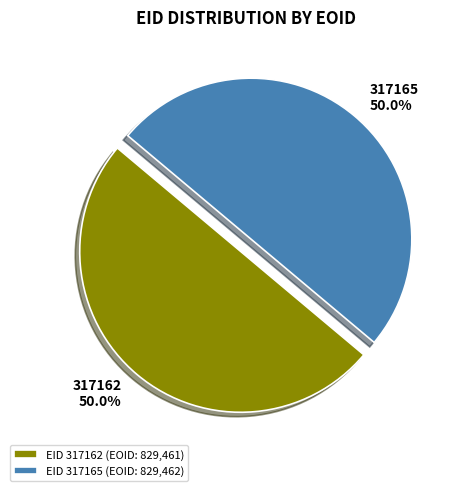

To the nearest percent, what percentage of the pie is 317162?

50%